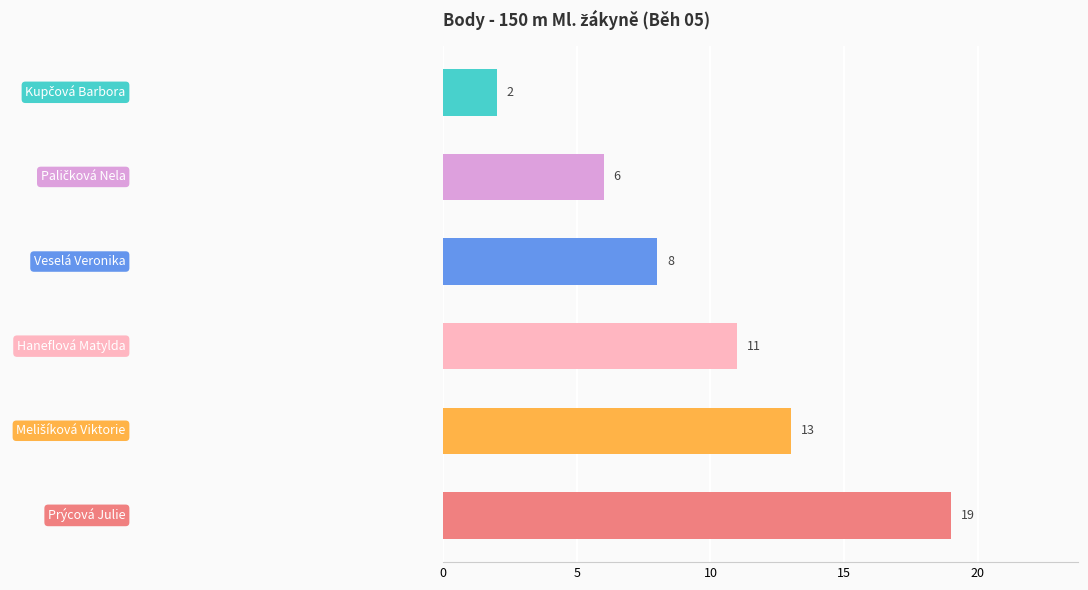

Reading top to bottom, list all the values displayed in this chart.

2	6	8	11	13	19